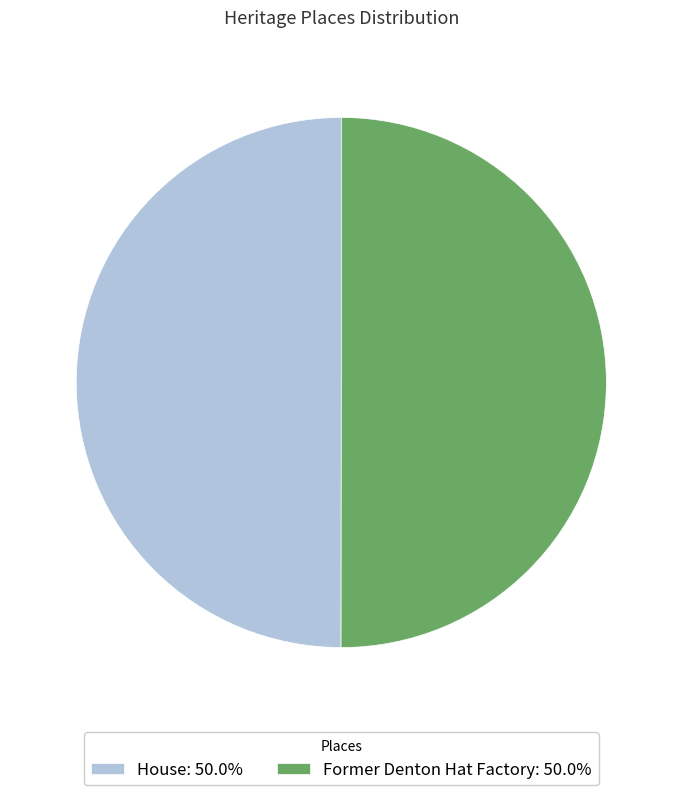

Approximately how many times larger is the value at House: 50.0% compared to Former Denton Hat Factory: 50.0%?

1.0